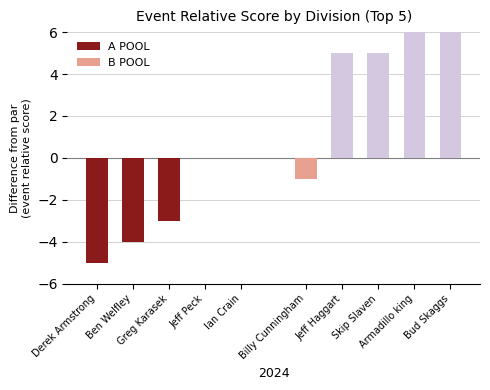

Which series changed the most between Greg Karasek and Jeff Peck?

A POOL